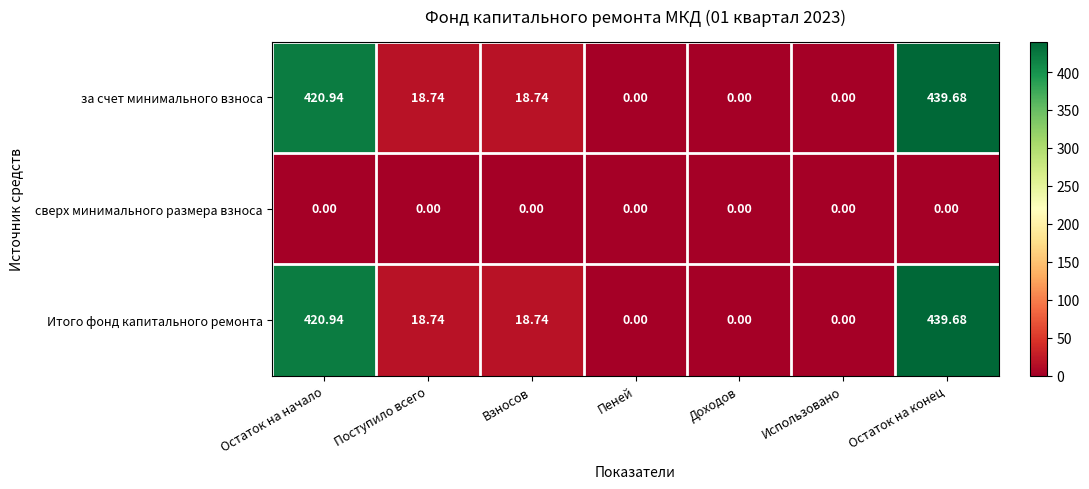

Count the number of data series in this chart.

3